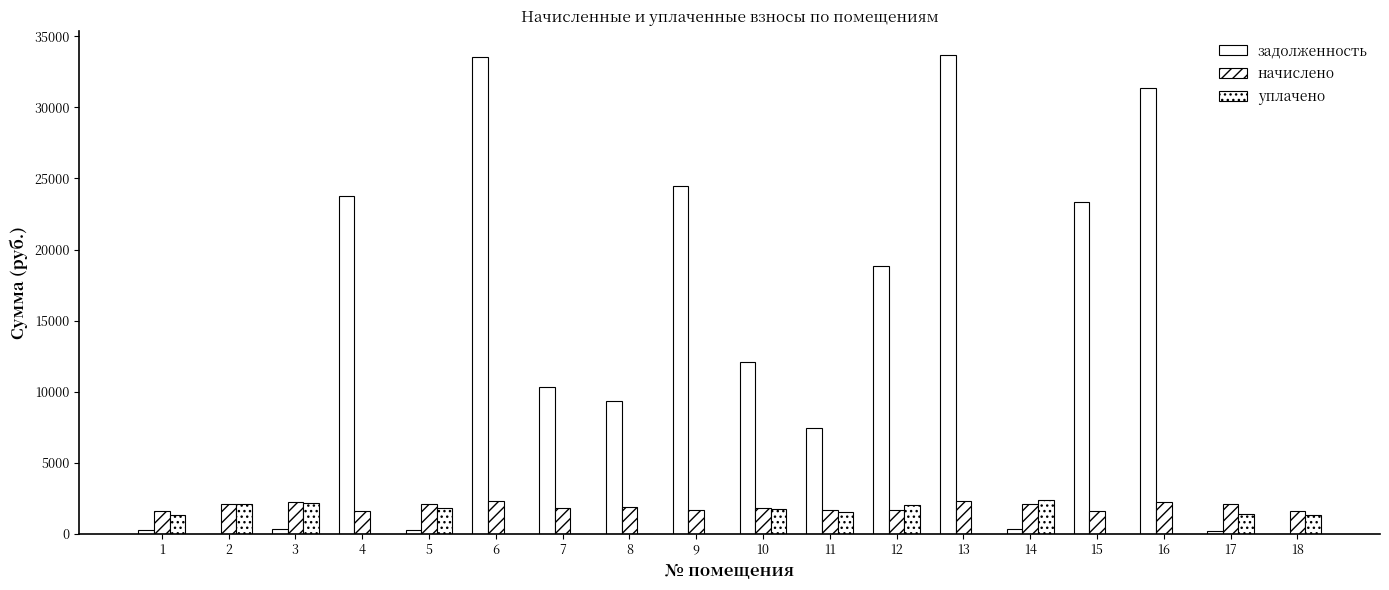

Rank the categories by начислено value from lowest to highest.

1, 15, 18, 4, 12, 11, 9, 10, 7, 8, 14, 2, 5, 17, 3, 16, 6, 13